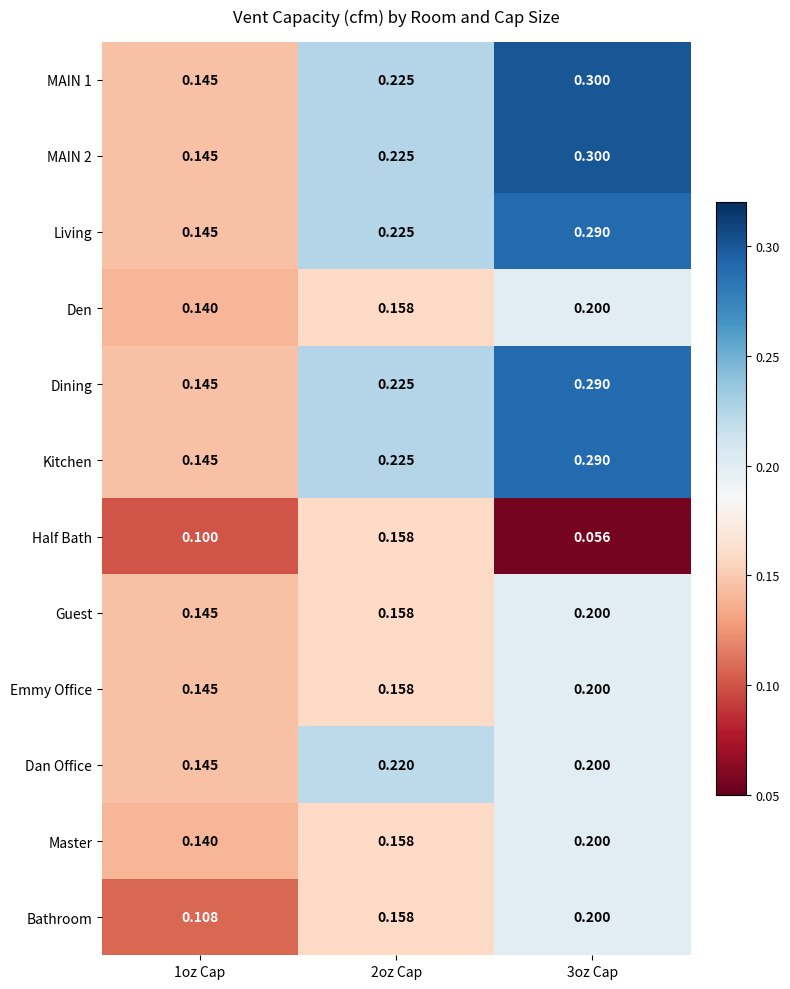

Is the value of Guest at 1oz Cap greater than the value of Den at 2oz Cap?

No